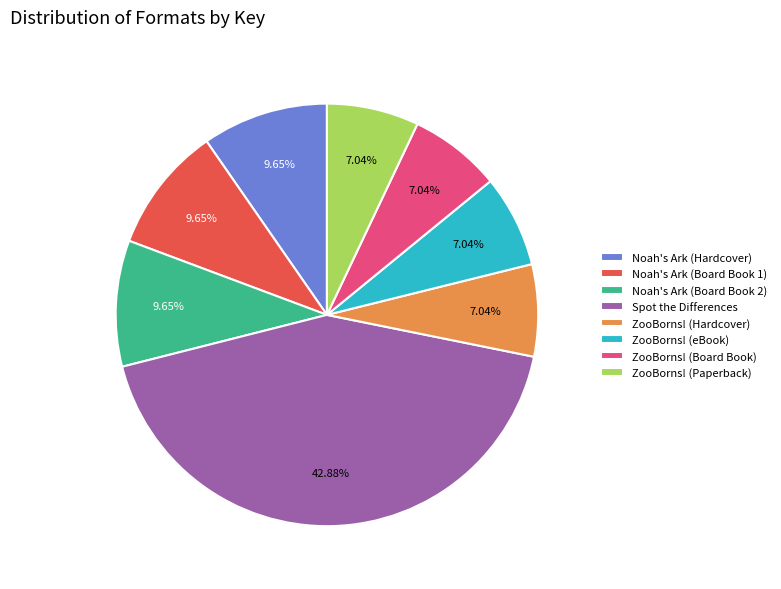

How many segments does this pie chart have?

8